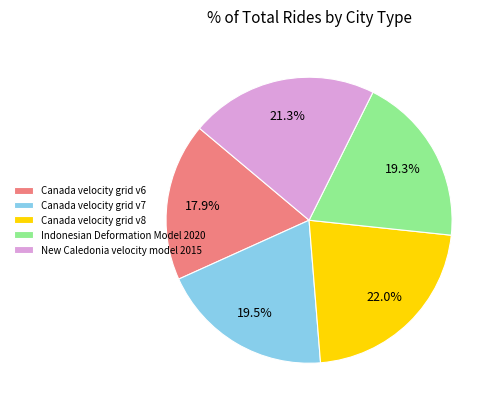

True or false: Indonesian Deformation Model 2020 accounts for 19% of the total.

True